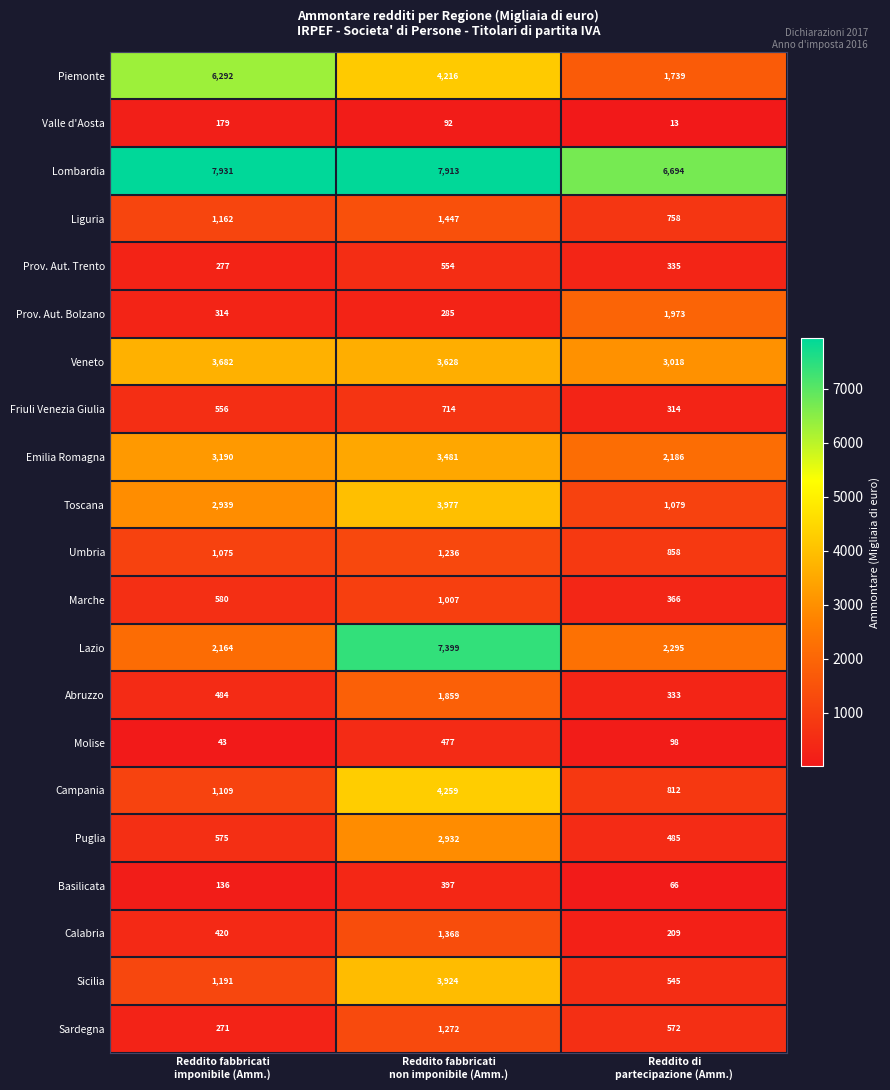

How many Valle d'Aosta values are between 13 and 179?

3